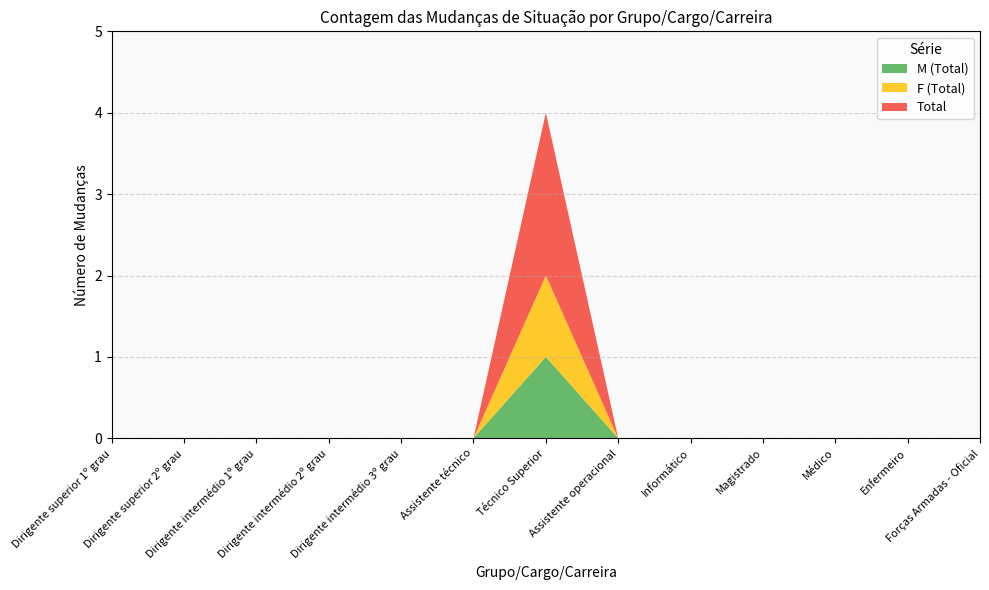

Reading left to right, extract all data points from this chart.

M (Total): 0	0	0	0	0	0	1	0	0	0	0	0	0
F (Total): 0	0	0	0	0	0	1	0	0	0	0	0	0
Total: 0	0	0	0	0	0	2	0	0	0	0	0	0